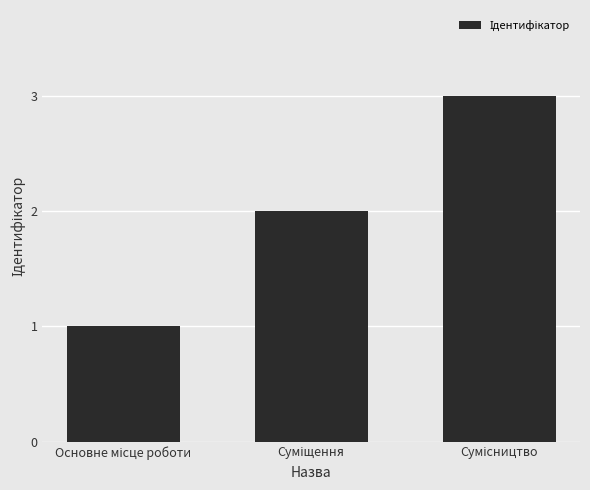

What is the maximum value shown in the chart?

3